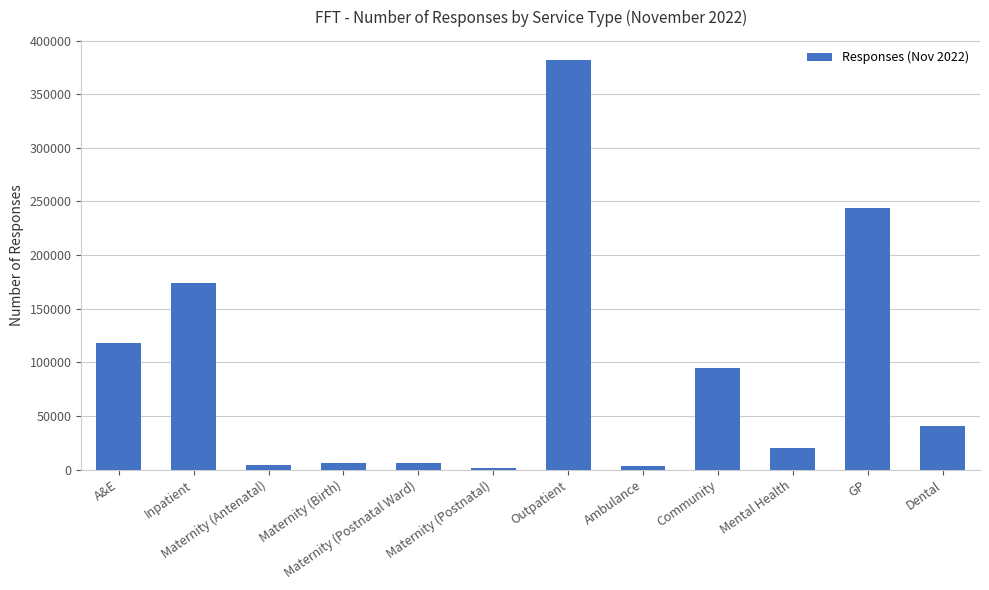

Count the number of categories in the chart.

12